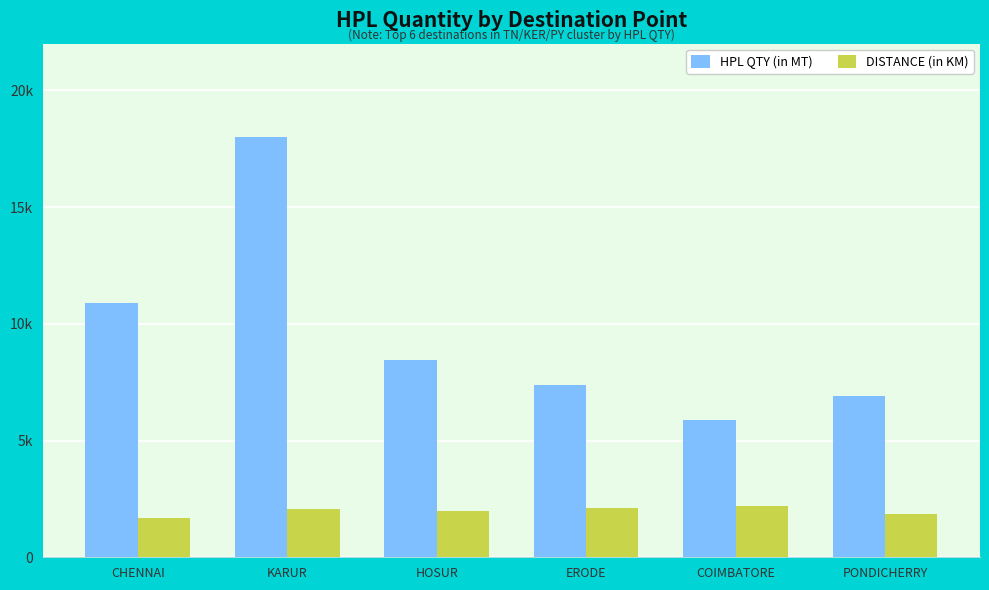

What are all the series names shown in the legend?

HPL QTY (in MT), DISTANCE (in KM)